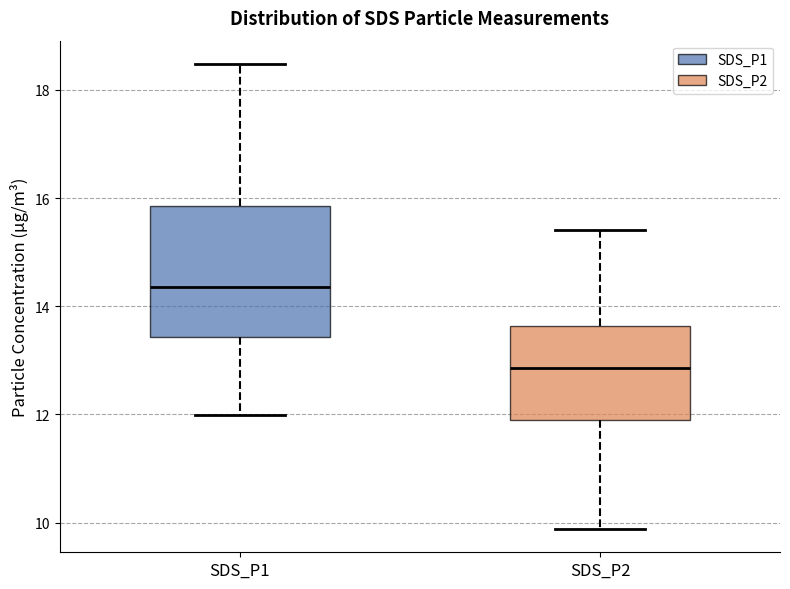

Reading left to right, transcribe this box plot: for each box, give where its median line is, the range the box spans, and where its two whiskers end, as read against the y-axis. The values are not printed on the chart, so give them approximately, as read against the axis.

SDS_P1: median 14.4, box 13.4 to 15.8, whiskers 12.0 to 18.4
SDS_P2: median 12.8, box 12.0 to 13.6, whiskers 9.8 to 15.4